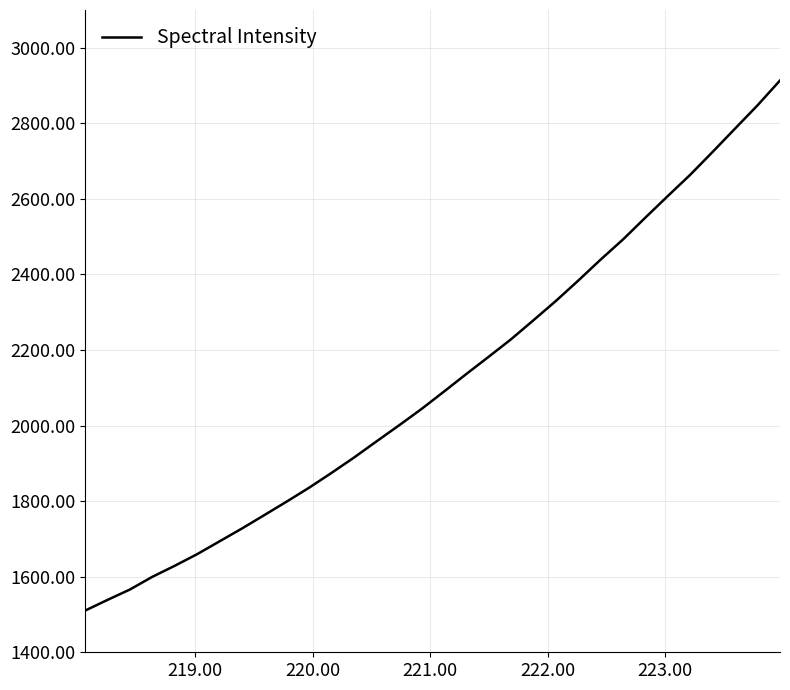

Reading left to right, extract all data points from this chart.

1510.1	1538.5	1566.1	1599.7	1628.9	1659.8	1693.8	1727.8	1763.4	1799.2	1836.0	1875.3	1915.8	1958.5	2000.7	2043.9	2089.9	2136.6	2182.3	2228.7	2279.1	2330.2	2384.2	2439.8	2493.2	2551.2	2608.2	2664.4	2724.9	2786.5	2847.9	2913.5